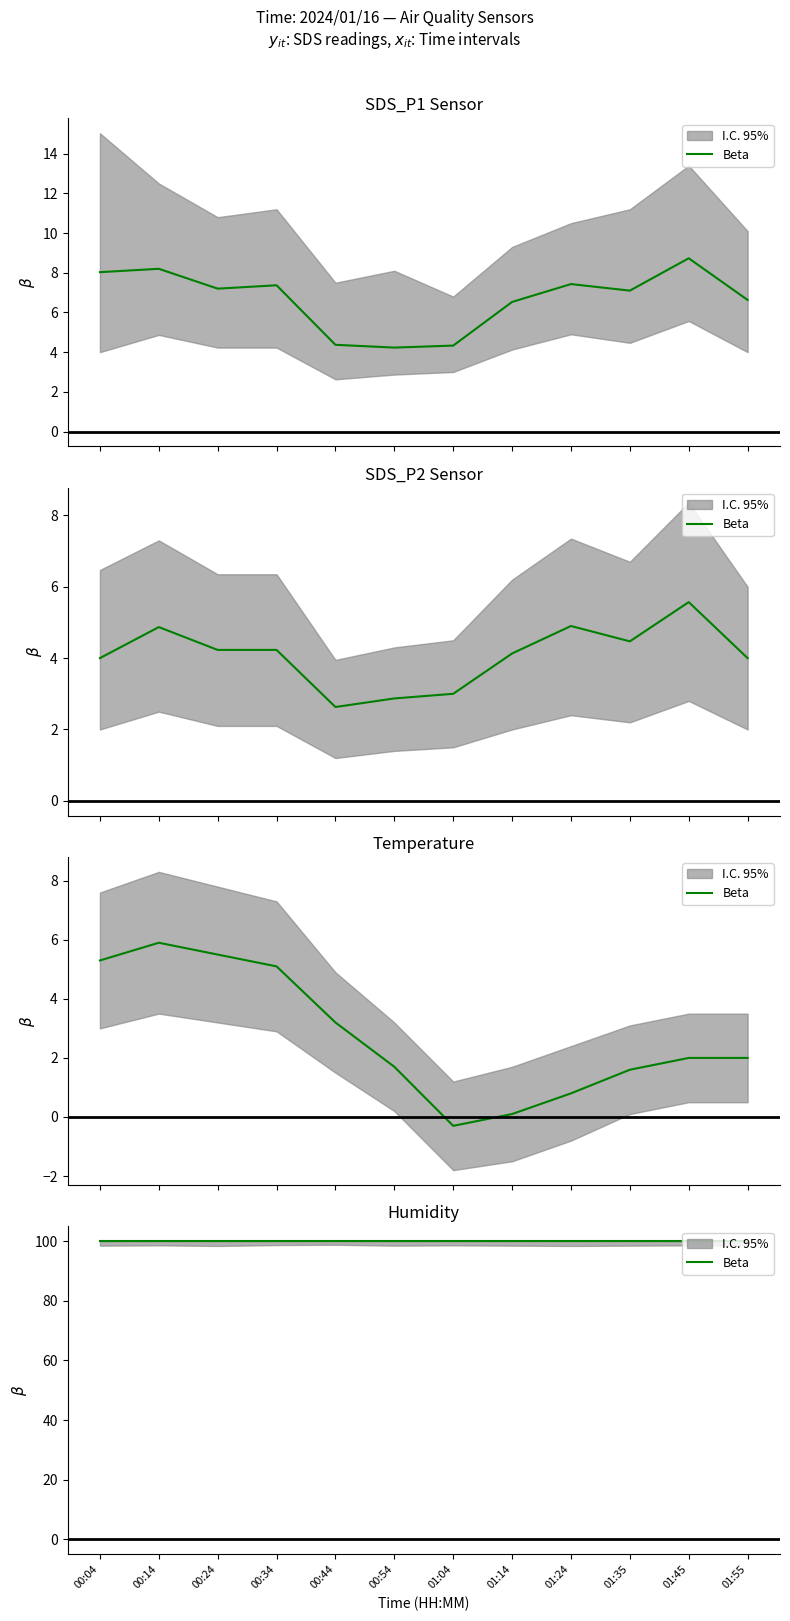

At how many categories does at least one series exceed 0?

12